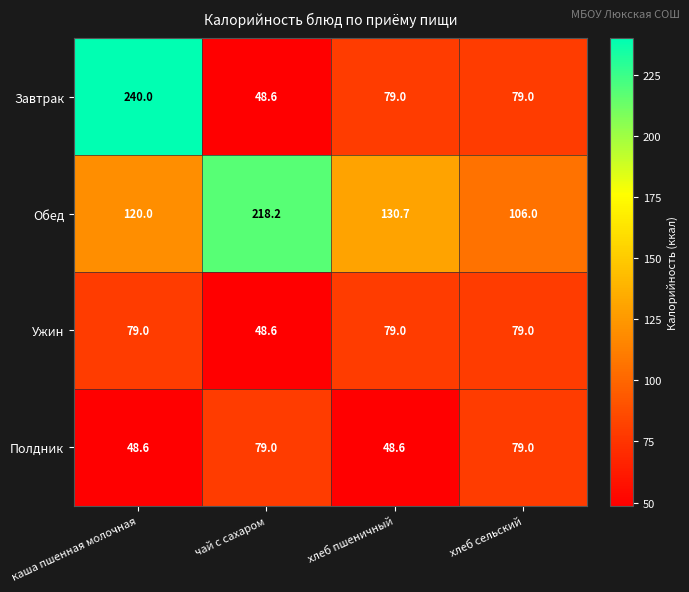

At which label does Завтрак reach its peak?

каша пшенная молочная